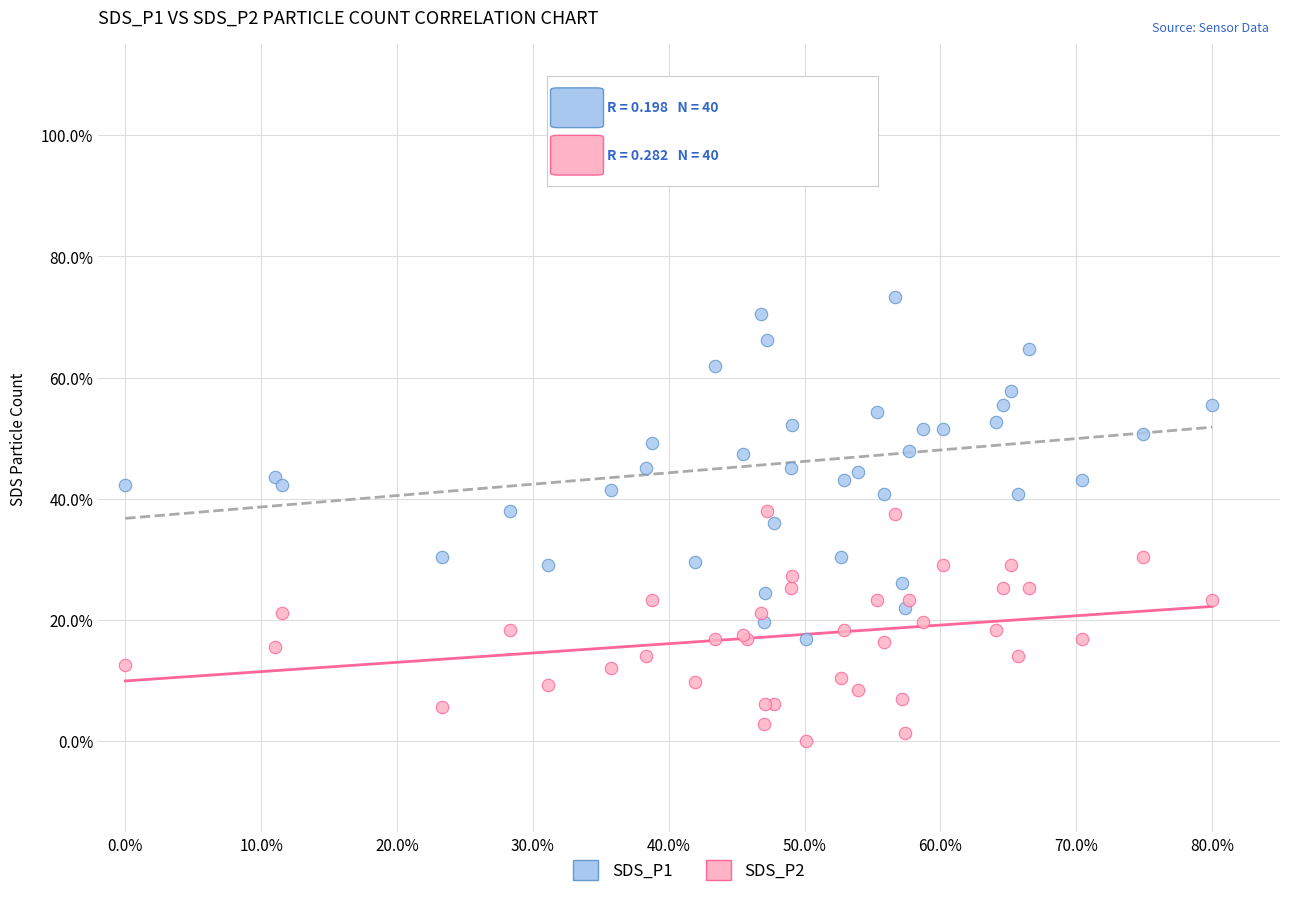

Which series has the widest spread of Y values?

SDS_P1